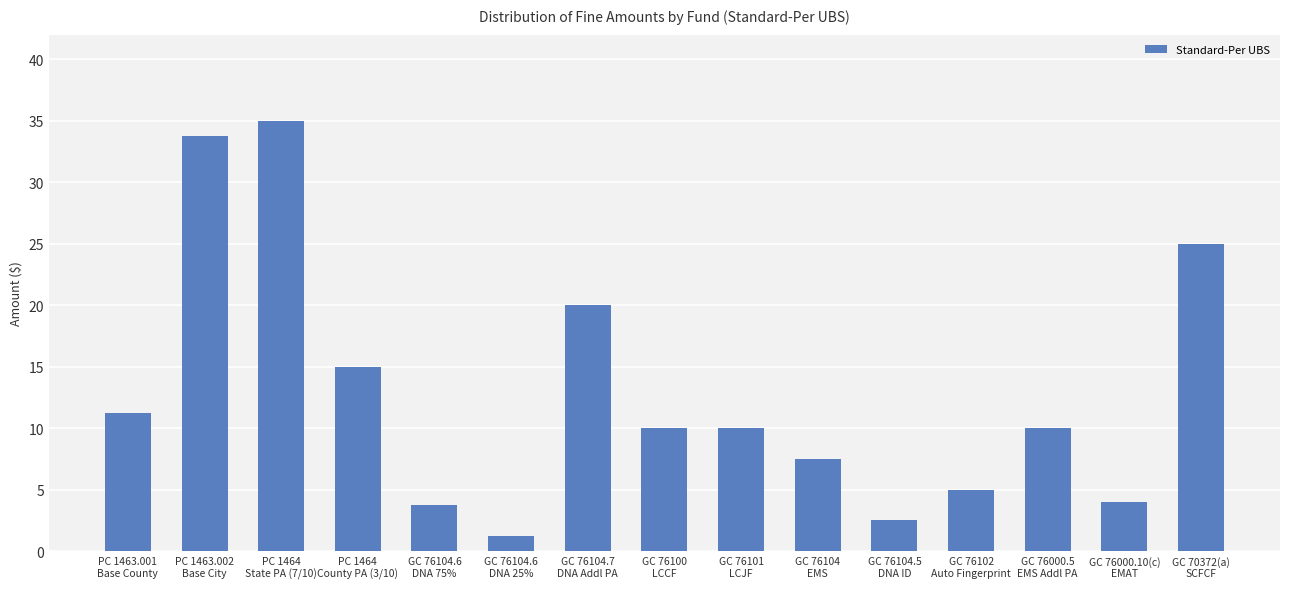

Which category has the lowest value across all series?

GC 76104.6
DNA 25%